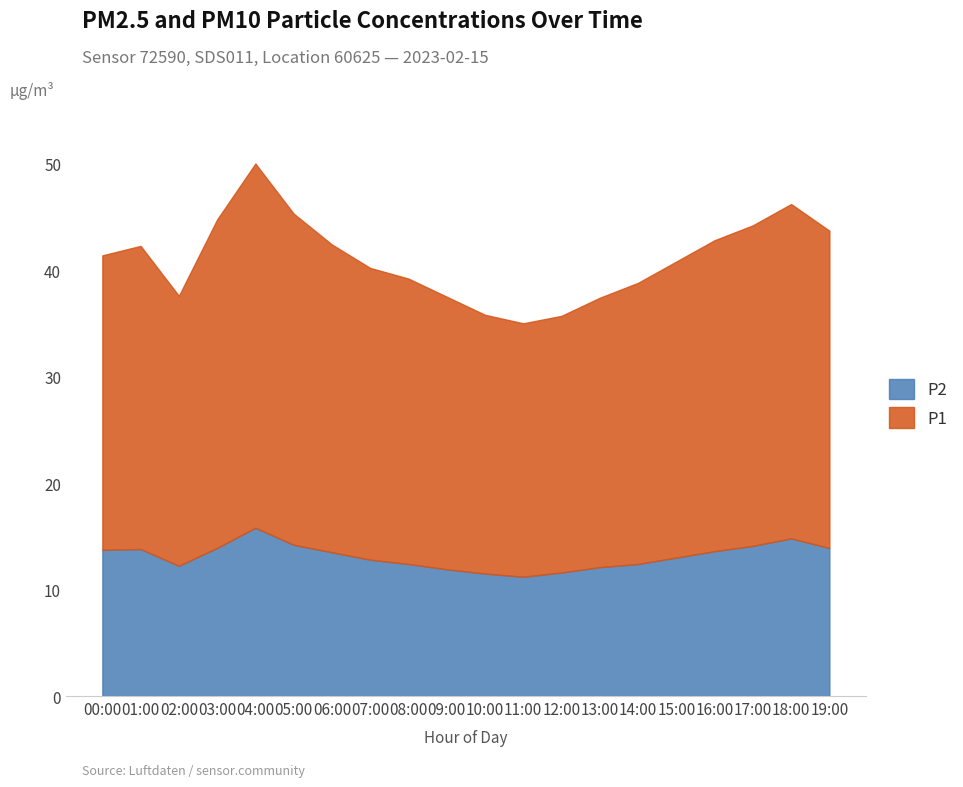

What position from the left is 02:00?

3